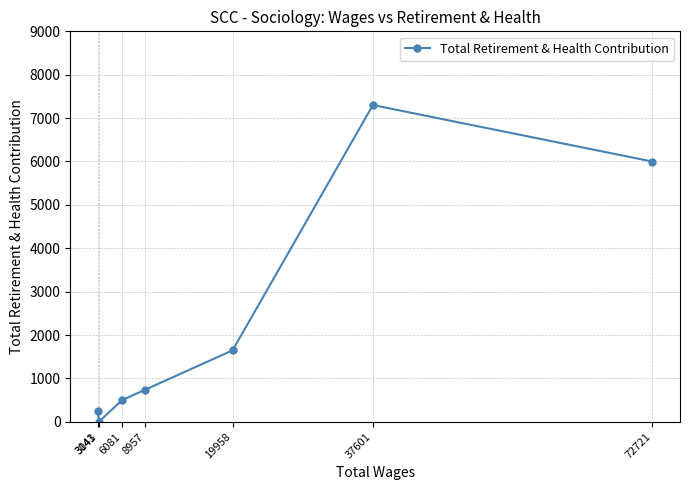

Reading left to right, list all the values displayed in this chart.

3041=251	3143=0	6081=502	8957=739	19958=1647	37601=7301	72721=5999